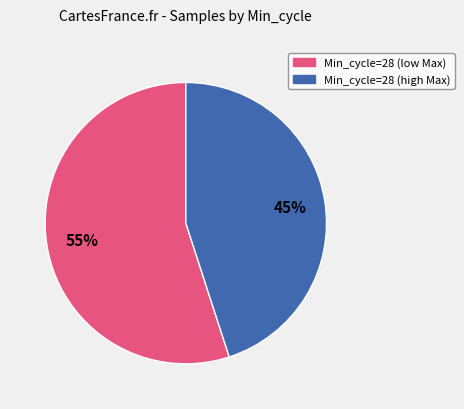

Is there any slice that represents more than half of the pie?

Yes